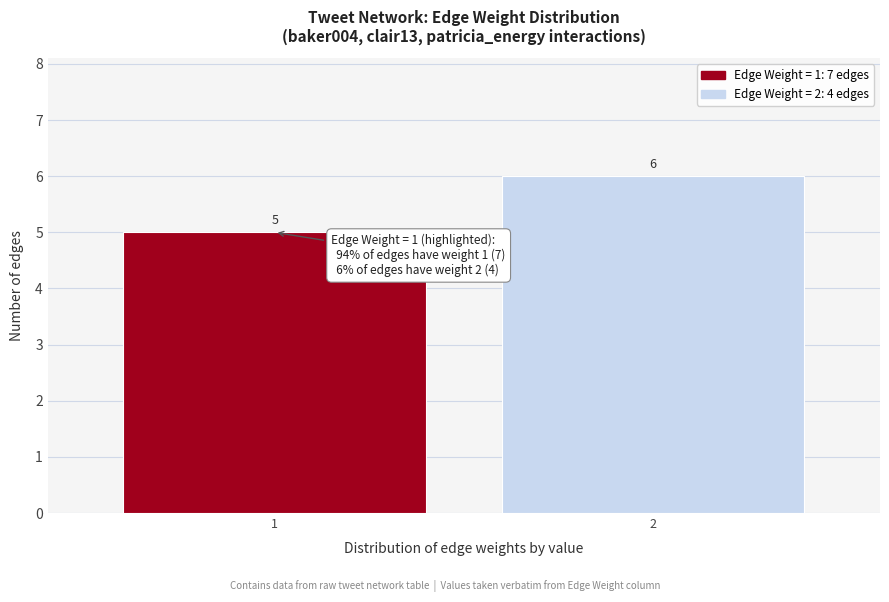

Reading right to left, what are all the values shown in this chart?

6	5